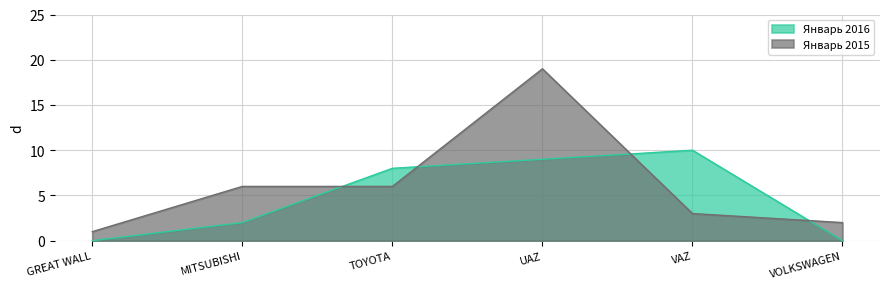

What is the label of the 1st point from the left?

GREAT WALL